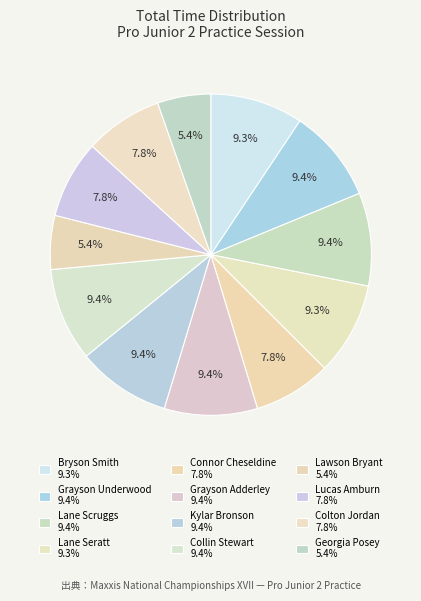

What is the total percentage of Grayson Underwood and Lucas Amburn?

17.3%